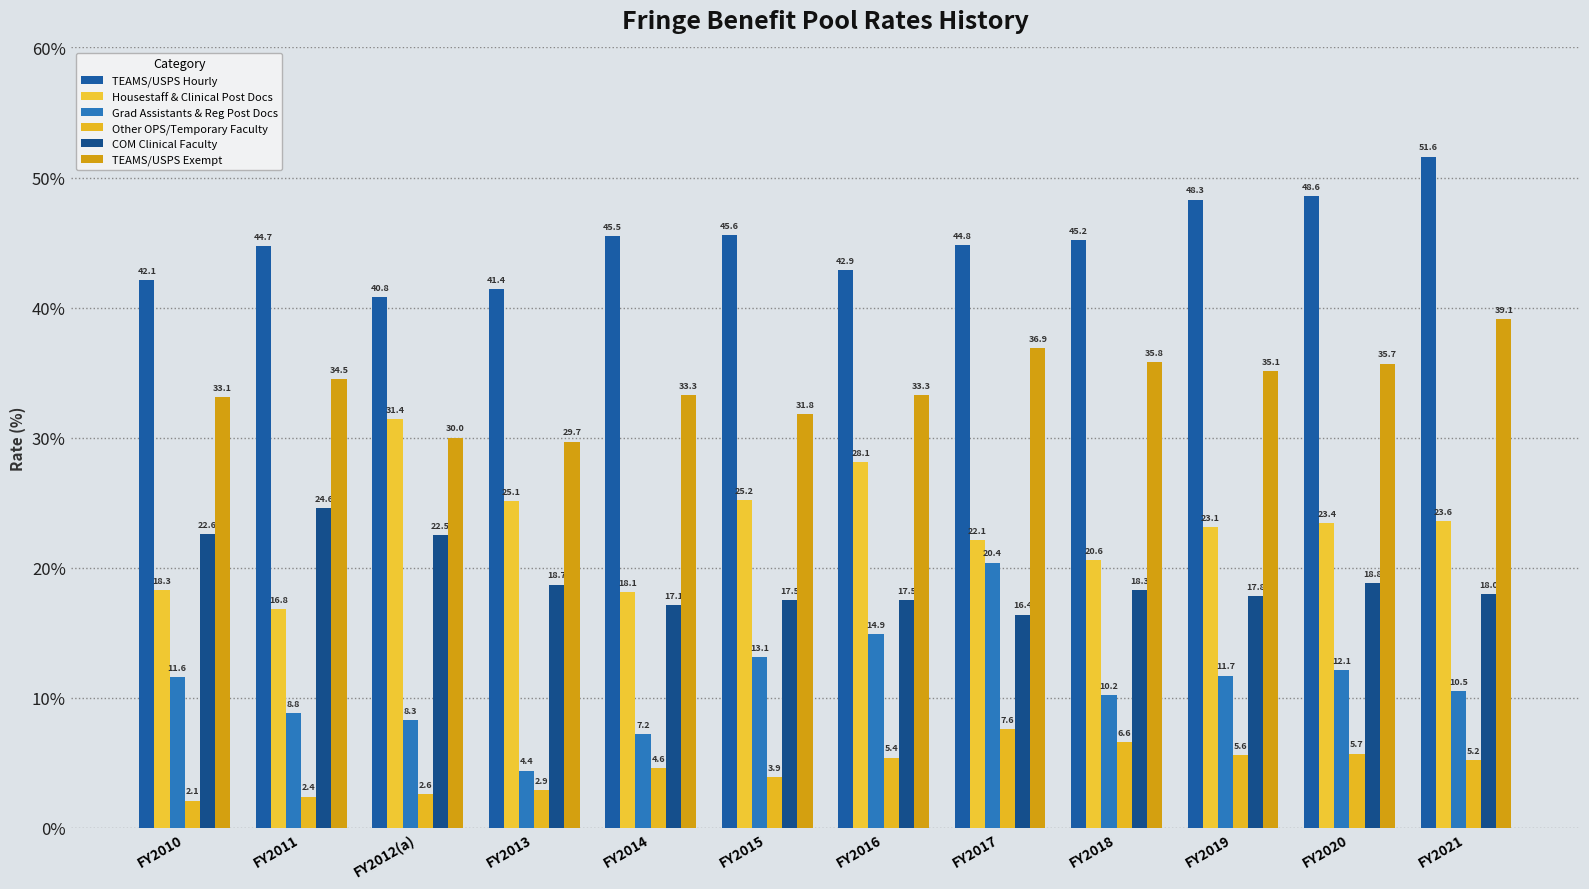

Which category has the lowest value across all series?

FY2010